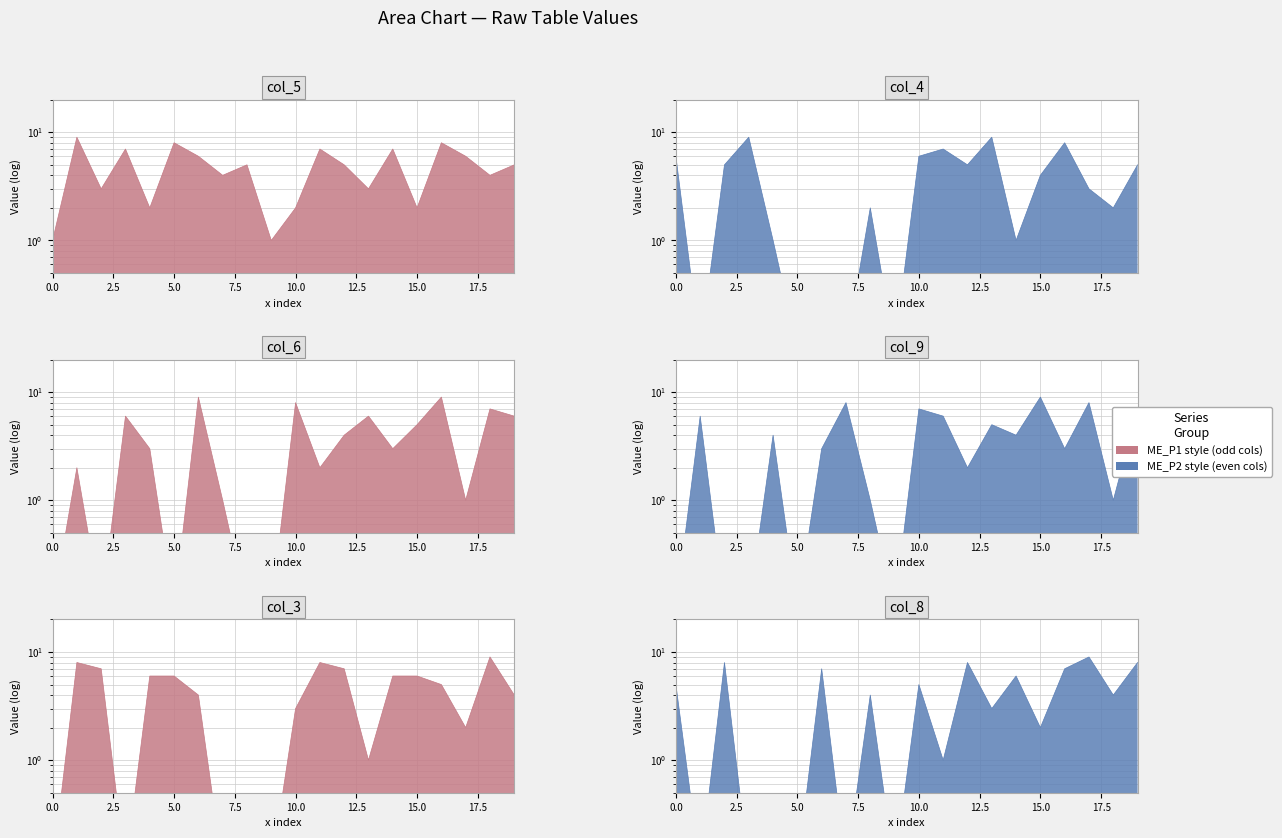

Is it true that col_8 equals 0.1 at 2.5?

False